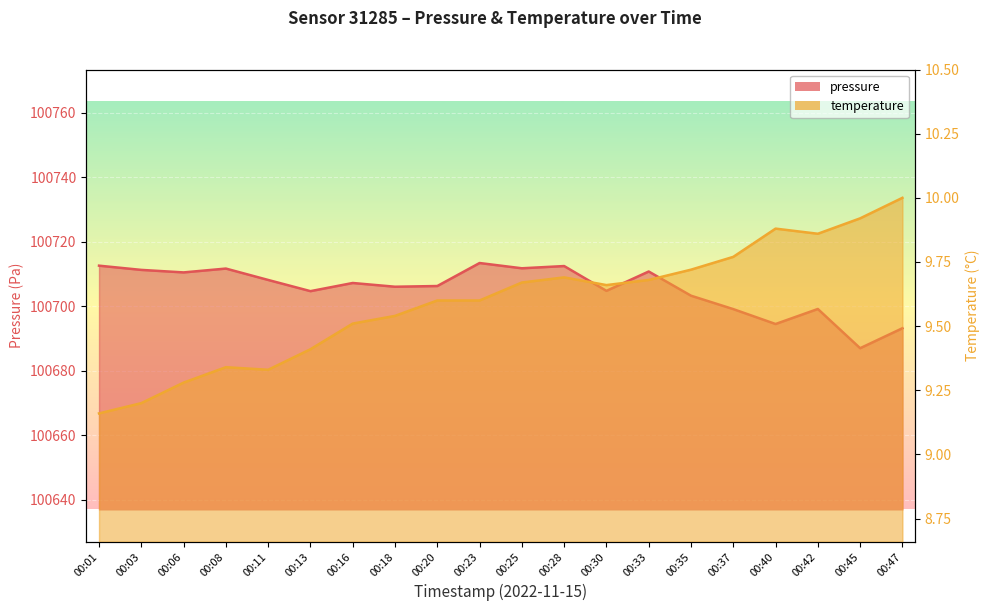

List the series in order of their overall mean, highest first.

pressure, temperature